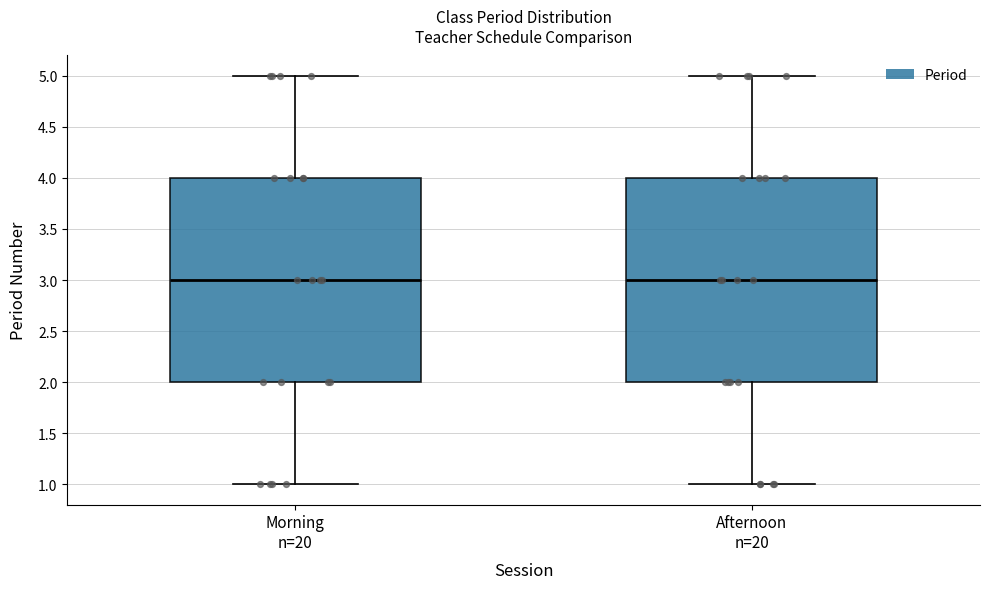

Reading left to right, transcribe this box plot: for each box, give where its median line is, the range the box spans, and where its two whiskers end, as read against the y-axis. The values are not printed on the chart, so give them approximately, as read against the axis.

Morning n=20: median 3, box 2 to 4, whiskers 1 to 5
Afternoon n=20: median 3, box 2 to 4, whiskers 1 to 5